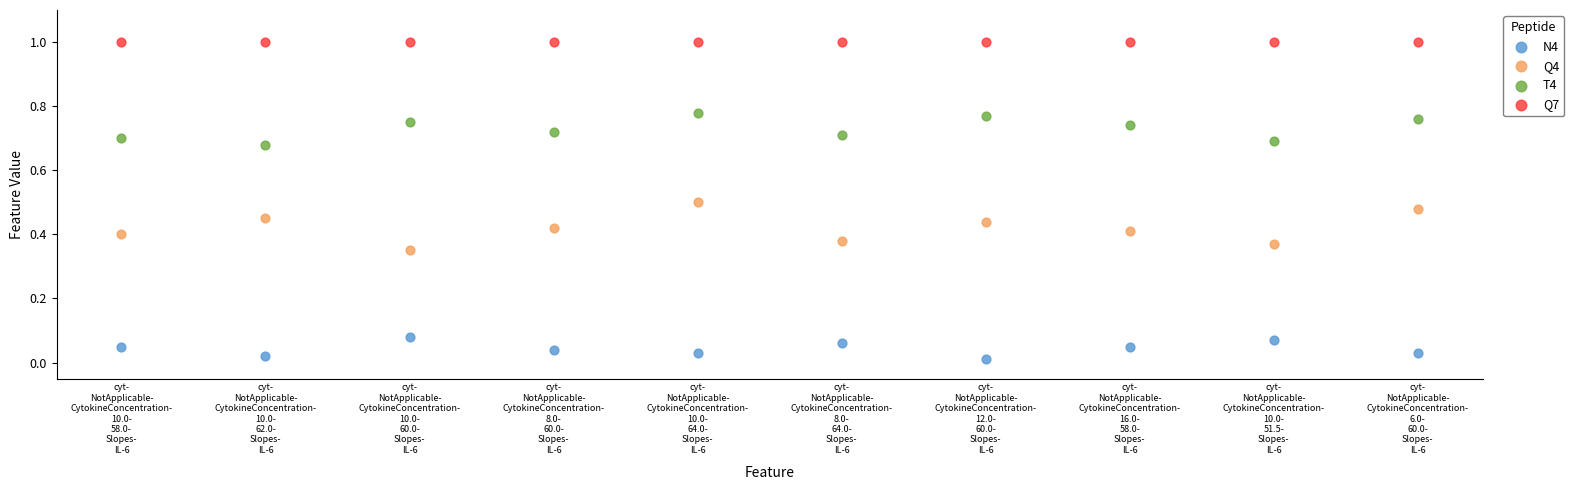

Which series reaches the minimum Y coordinate?

N4